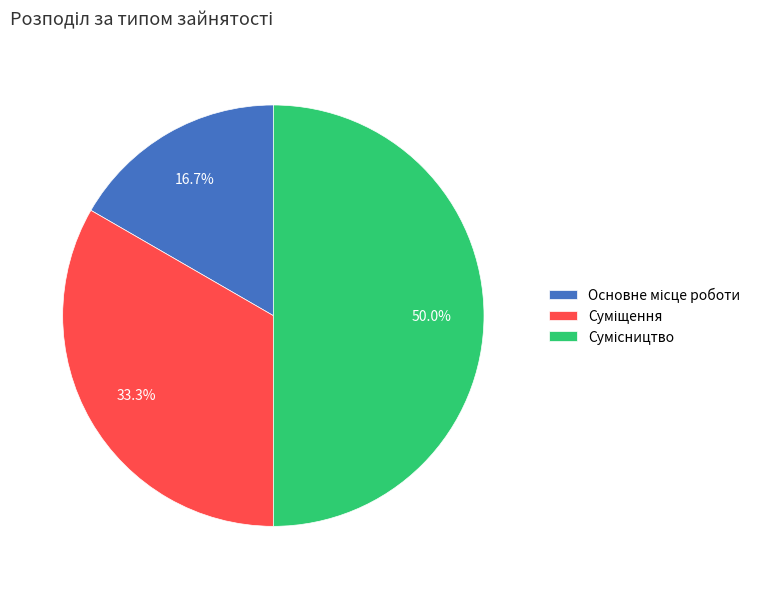

Combined, what portion of the pie is Сумісництво and Основне місце роботи?

66.7%